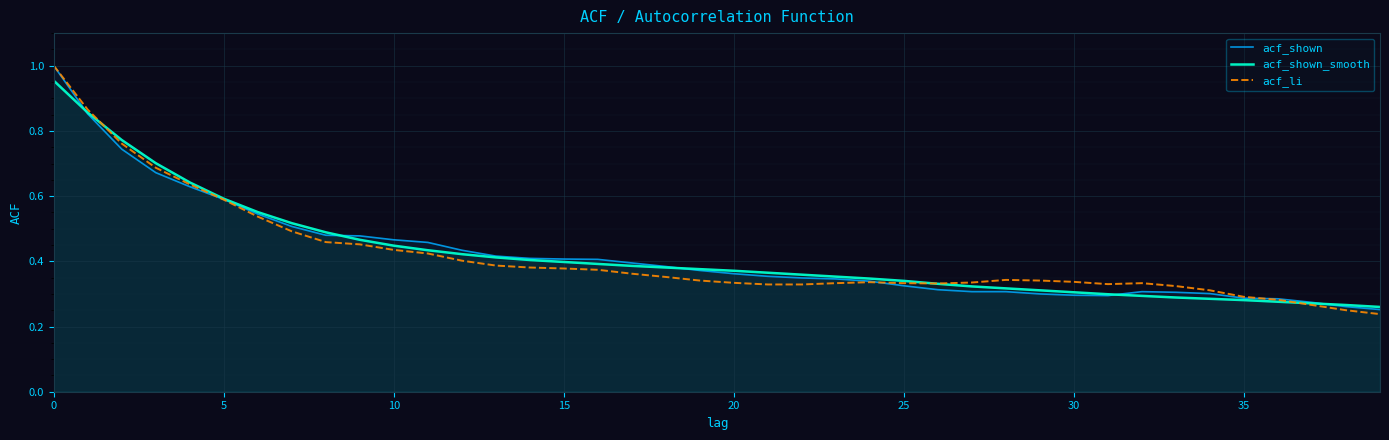

What is the sum of all acf_shown_smooth values?

16.8